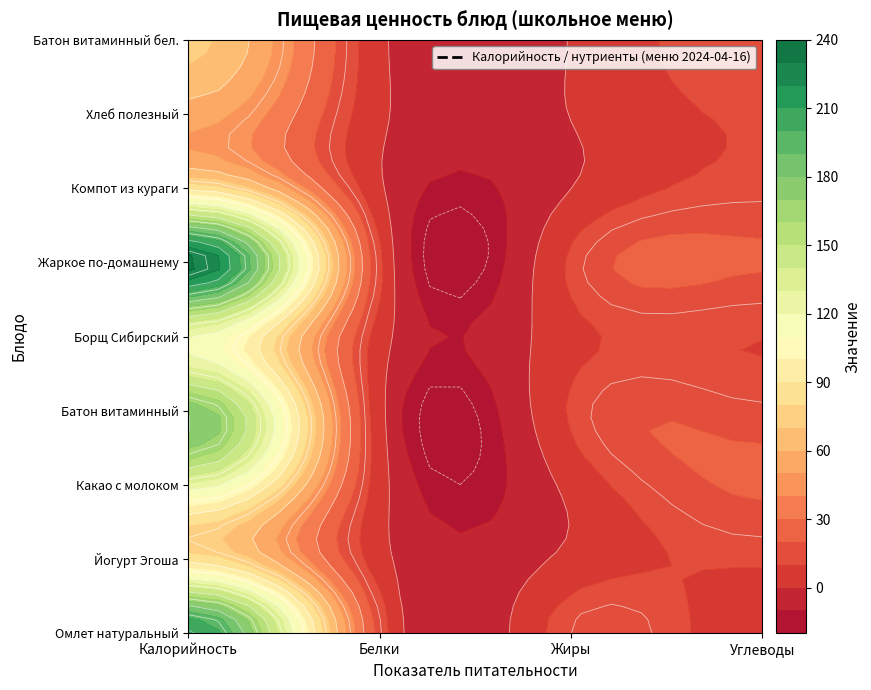

How many data points in Батон витаминный are above 16?

2